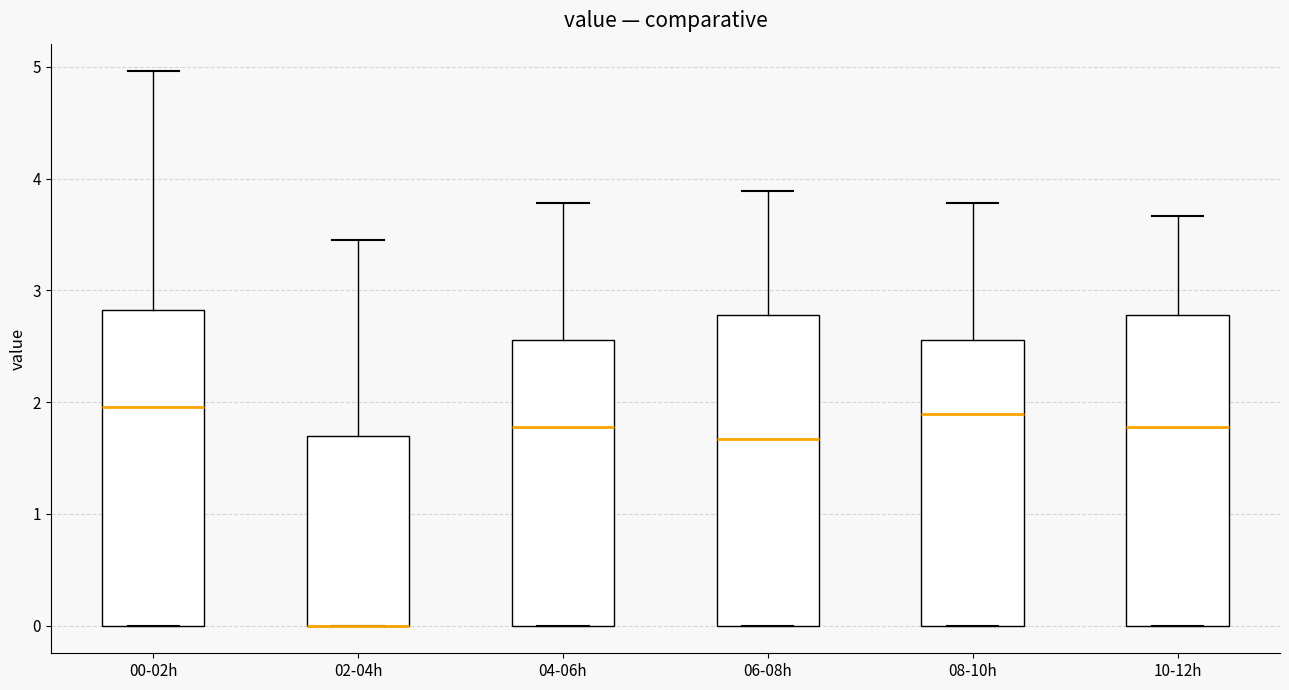

Where does the median line of the box for 08-10h sit on the y-axis? The values are not printed on the chart, so give them approximately, as read against the axis.

1.9